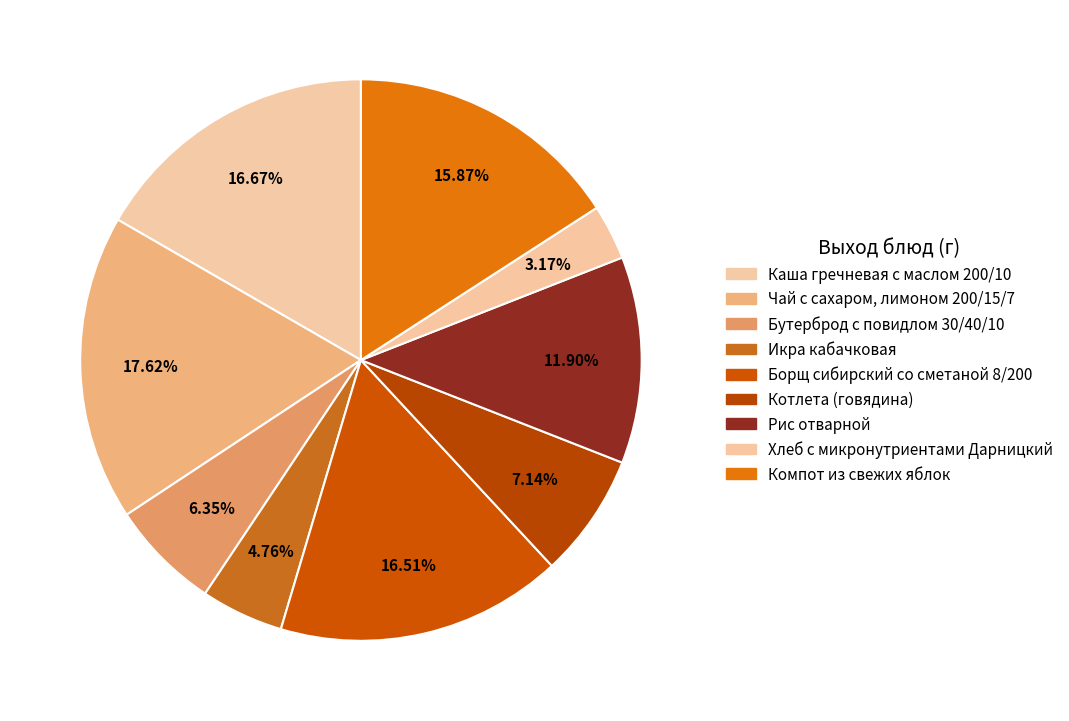

Count the number of slices in the pie.

9